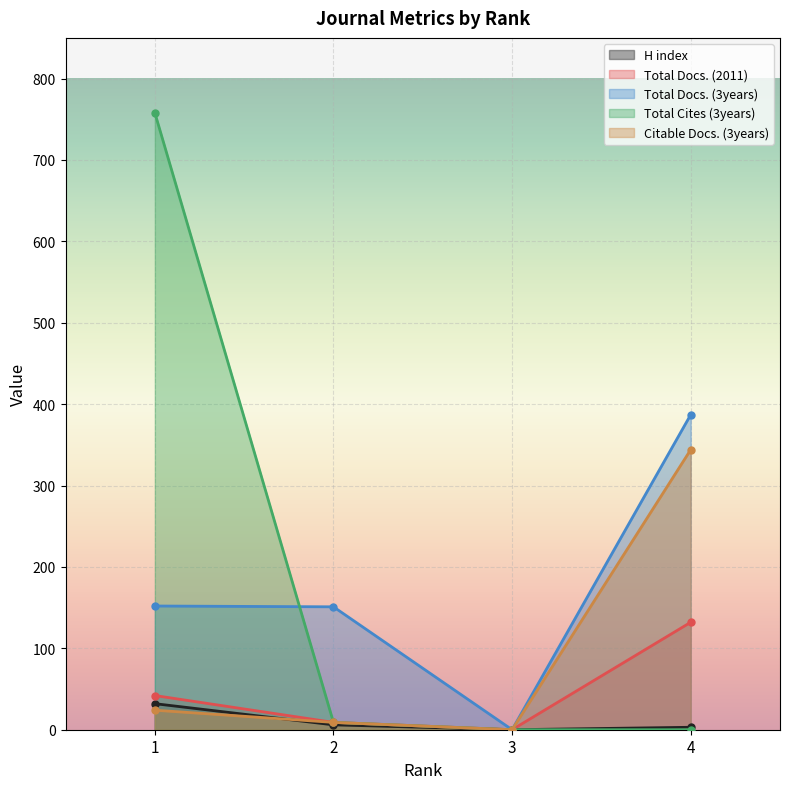

At which label is Citable Docs. (3years) closest to 172?

1